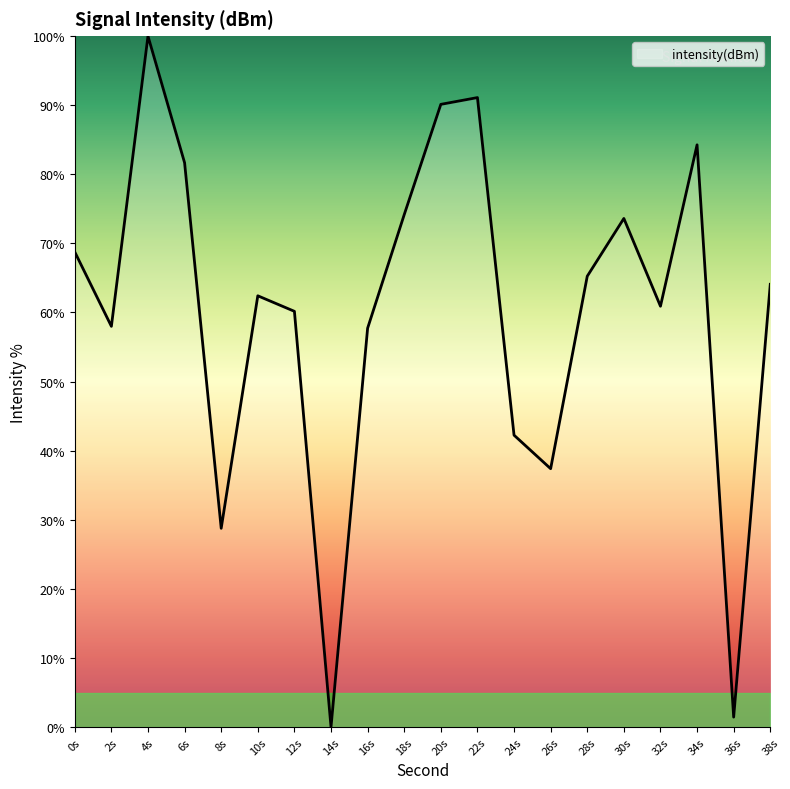

Between 8s and 6s, which is larger?

6s